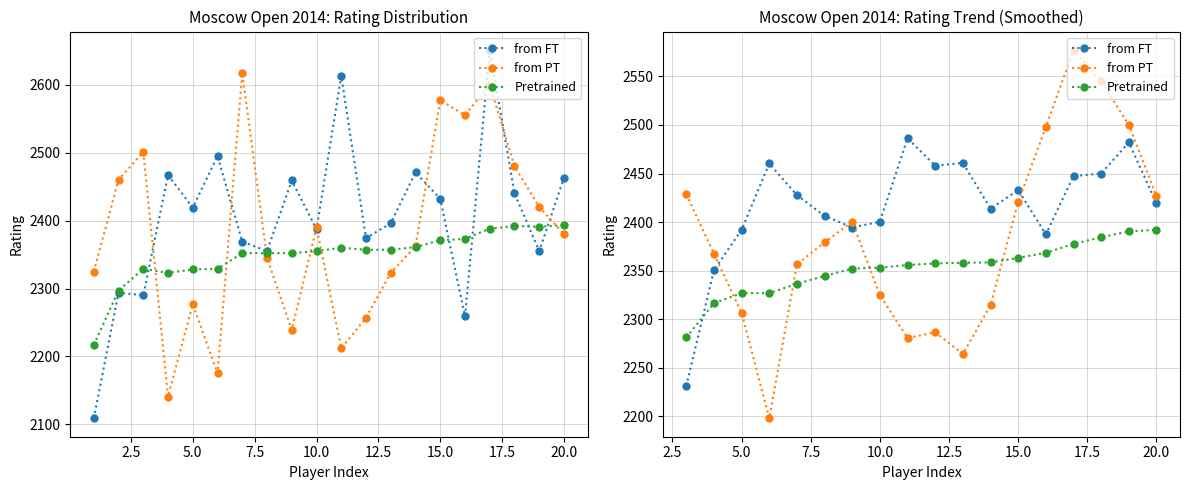

What is the difference between the maximum and minimum values in the Pretrained series?

111.0